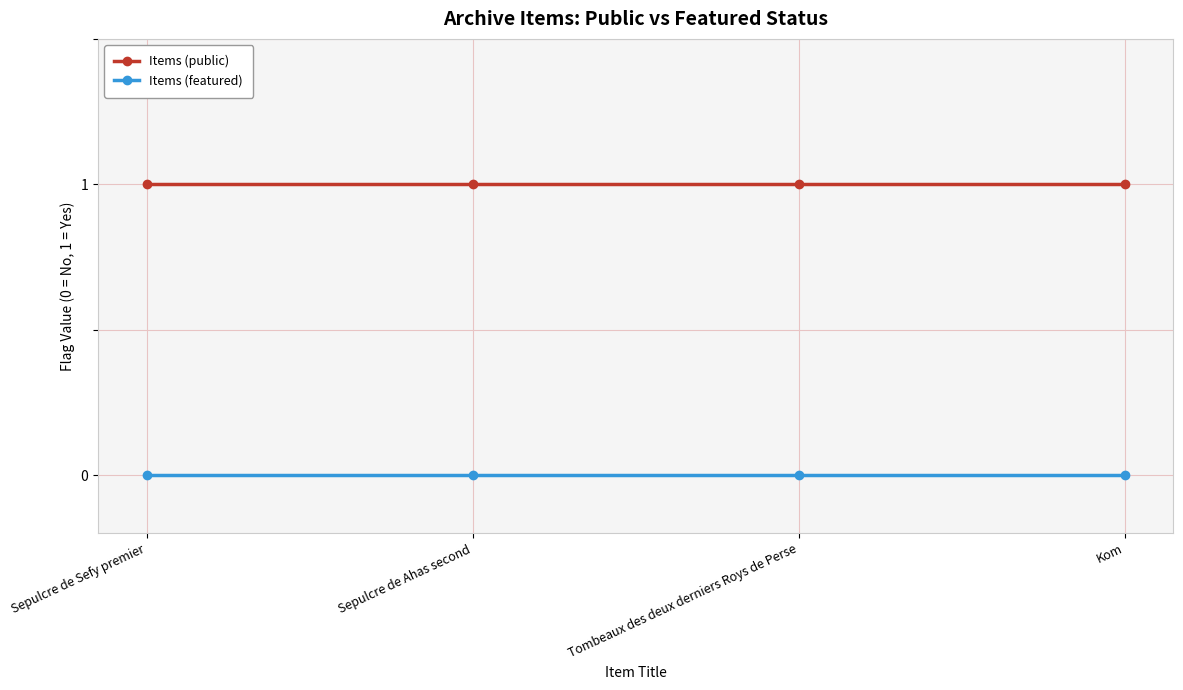

The value of Items (public) at Sepulcre de Ahas second is 1. True or false?

True